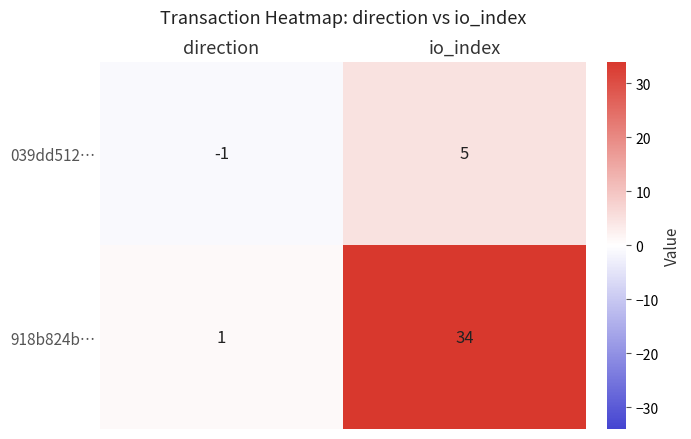

What is the minimum value shown in the chart?

-1